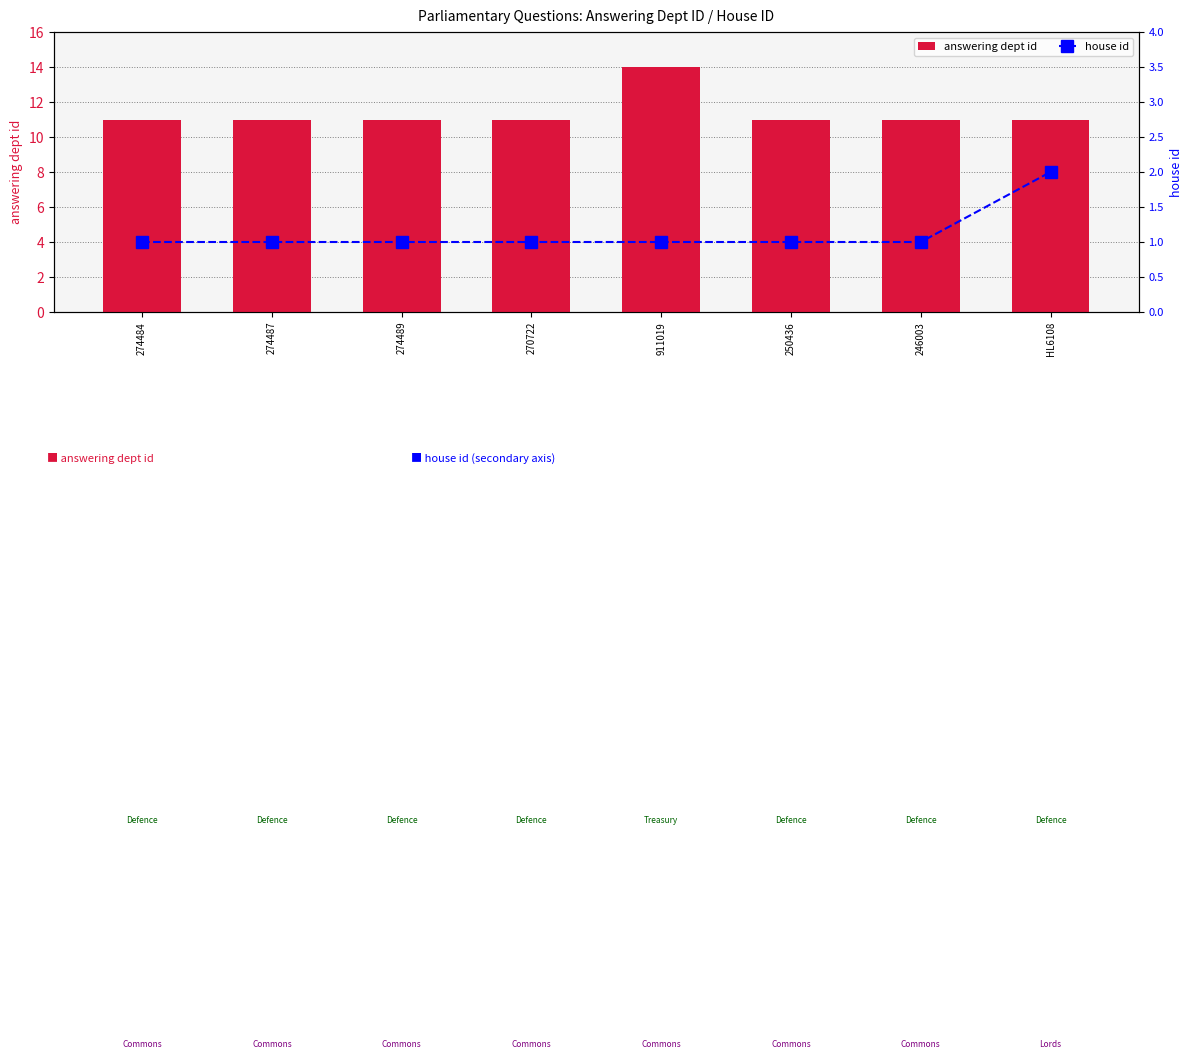

At how many categories does at least one series exceed 8?

8